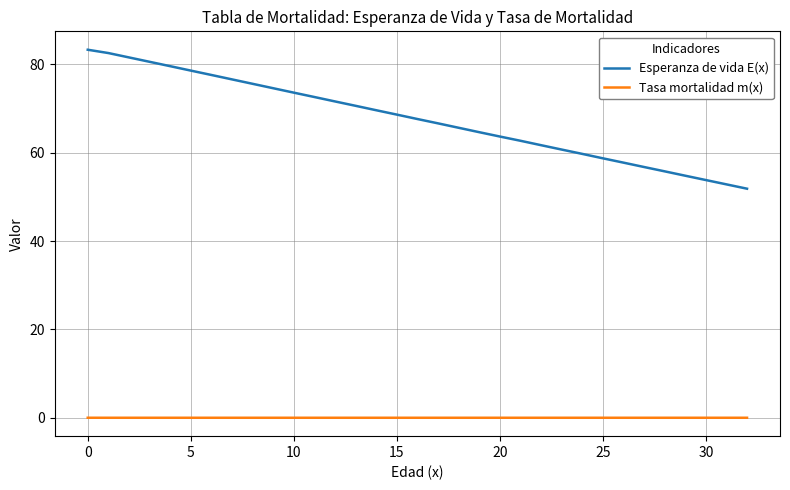

True or false: Tasa mortalidad m(x) and Esperanza de vida E(x) cross at least once.

False